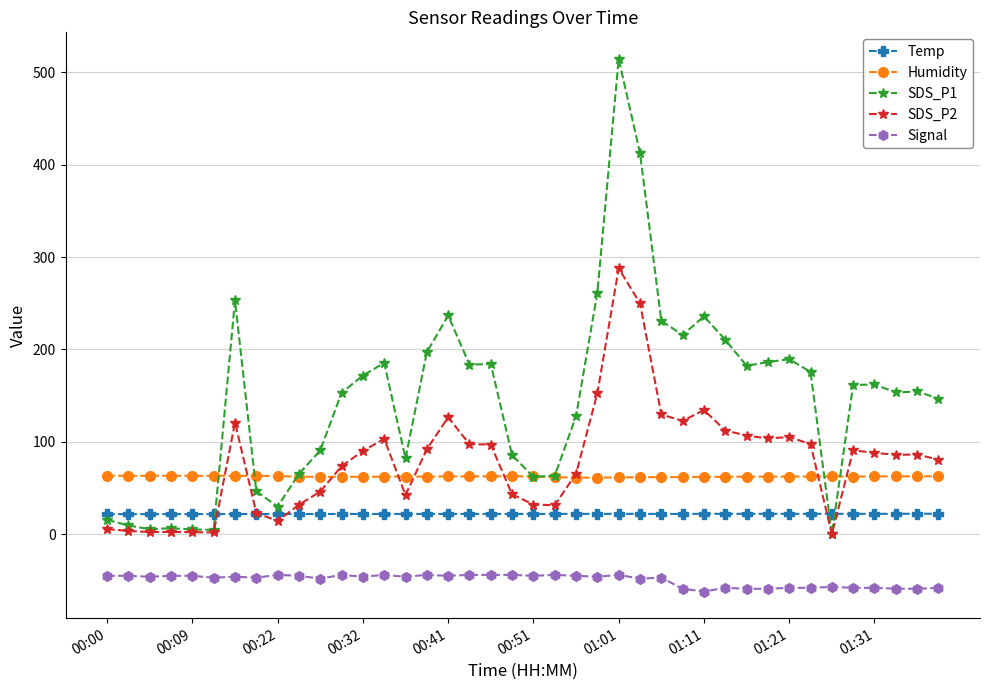

True or false: Signal and Humidity intersect in this chart.

False